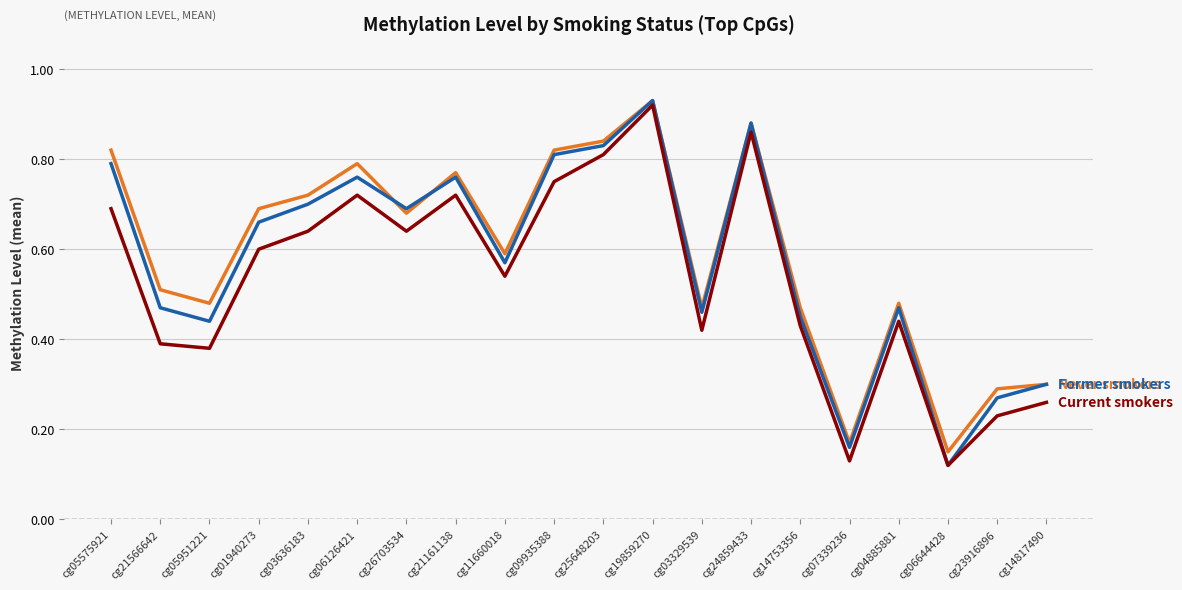

What position from the left is cg21566642?

2